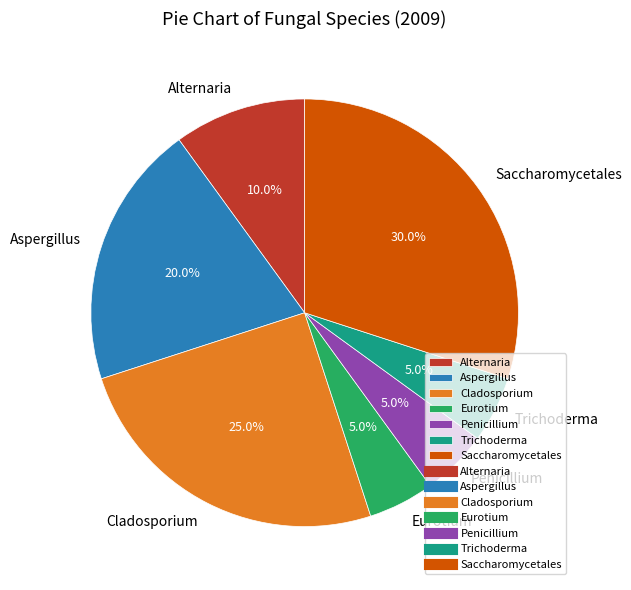

What percentage do Penicillium and Eurotium together represent?

10.0%